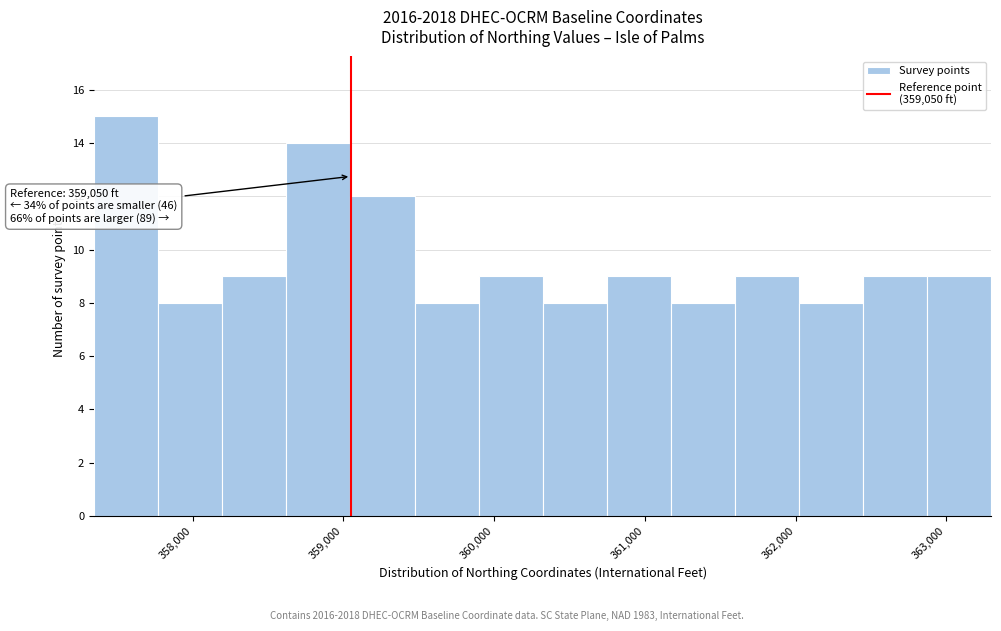

Which range on the x-axis has the tallest bar?

357300 to 357800